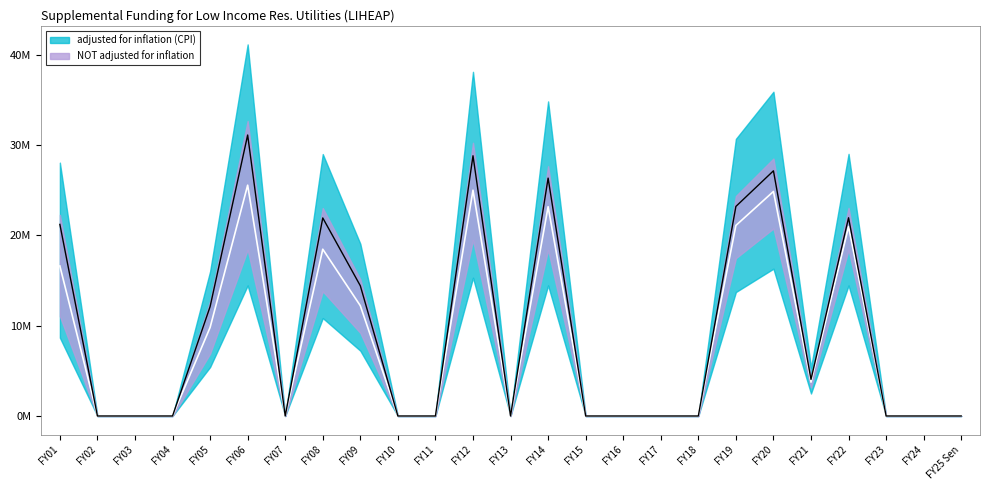

True or false: NOT adjusted for inflation has more than 1 interior local peaks.

True